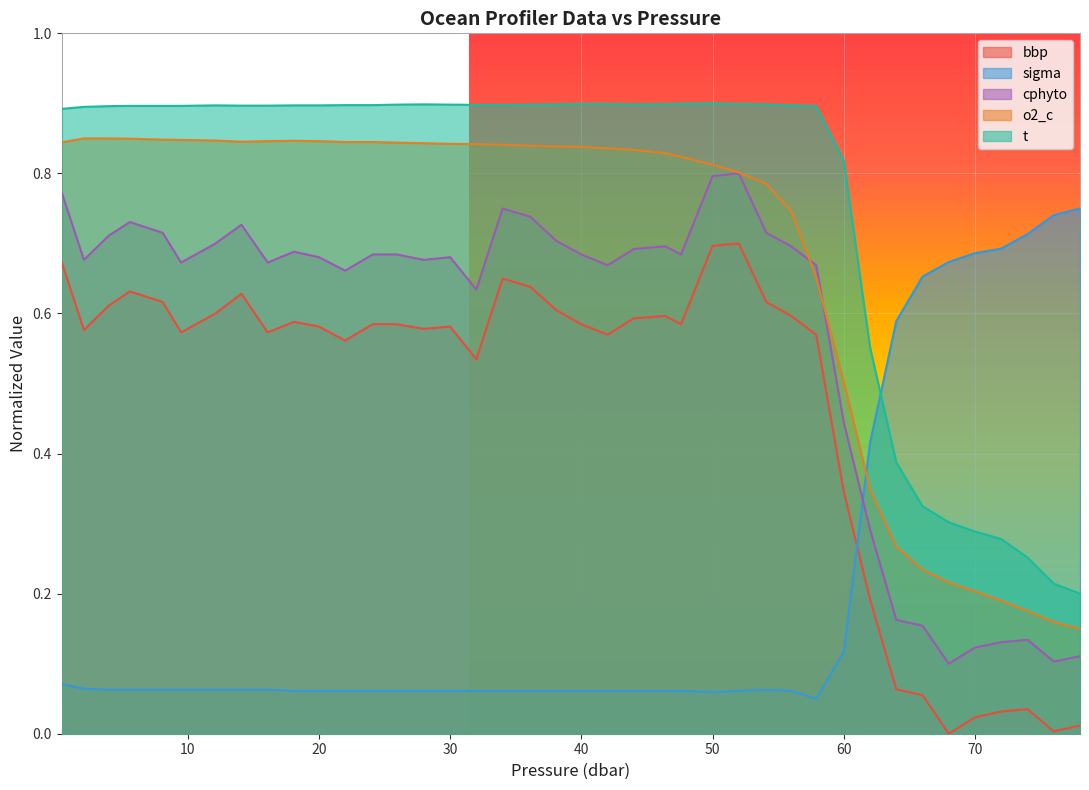

True or false: t and cphyto cross at least once.

False